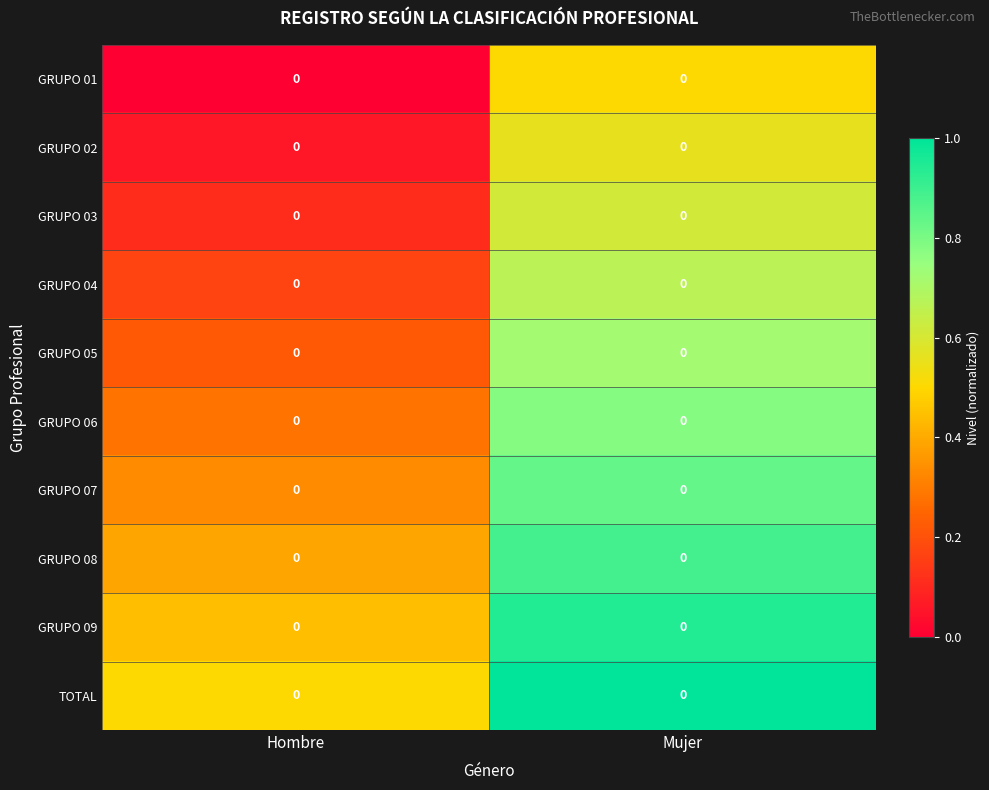

Is it true that GRUPO 06 equals 0.4 at Mujer?

False